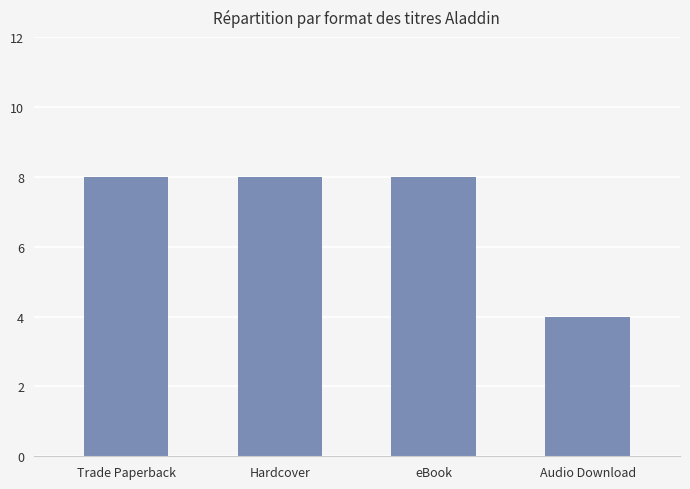

How many values are between 8 and 9?

3